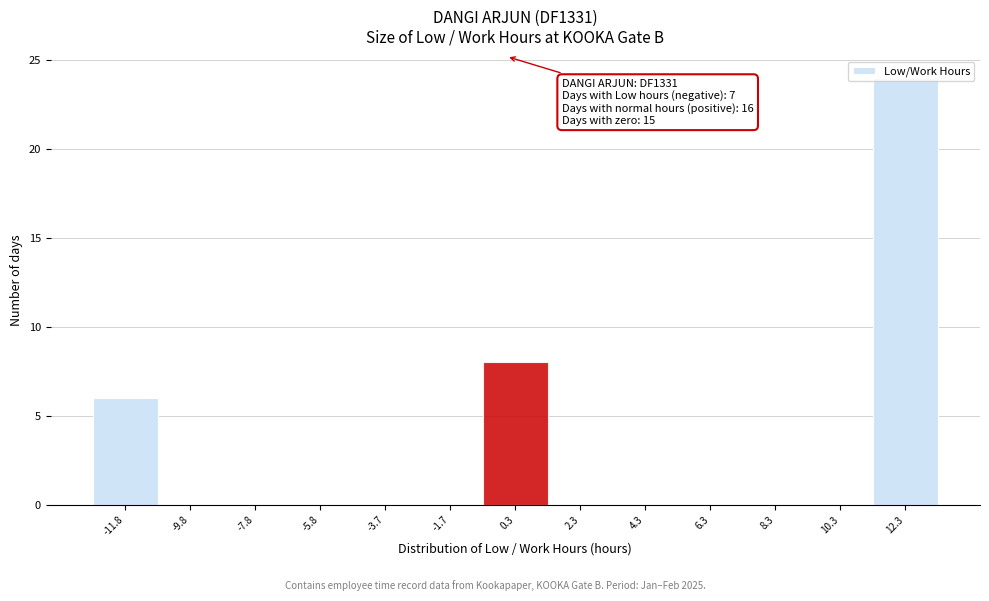

Which range on the x-axis has the tallest bar?

11.5 to 13.5